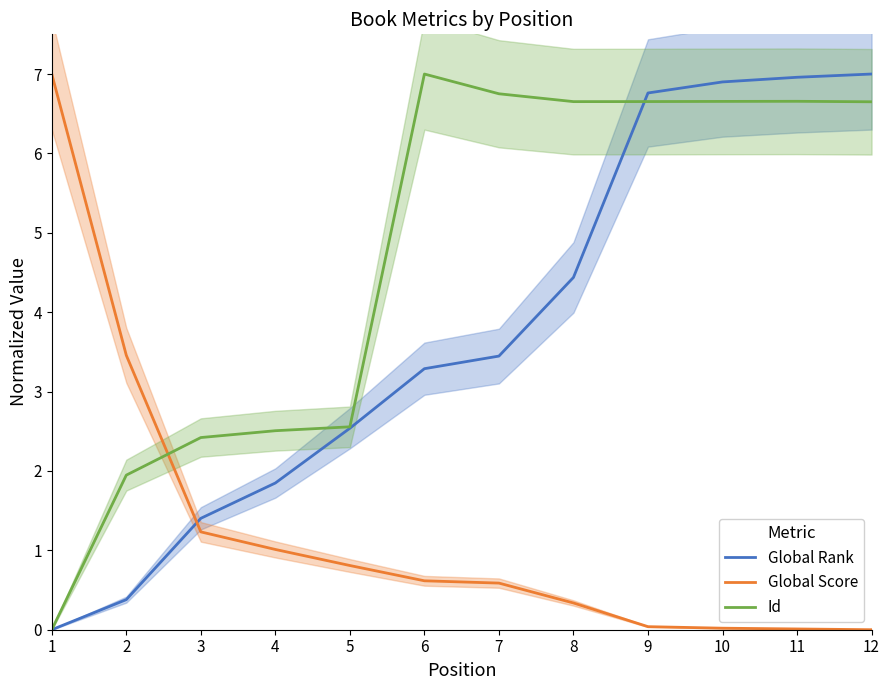

How many positive values does the Global Score series have?

11